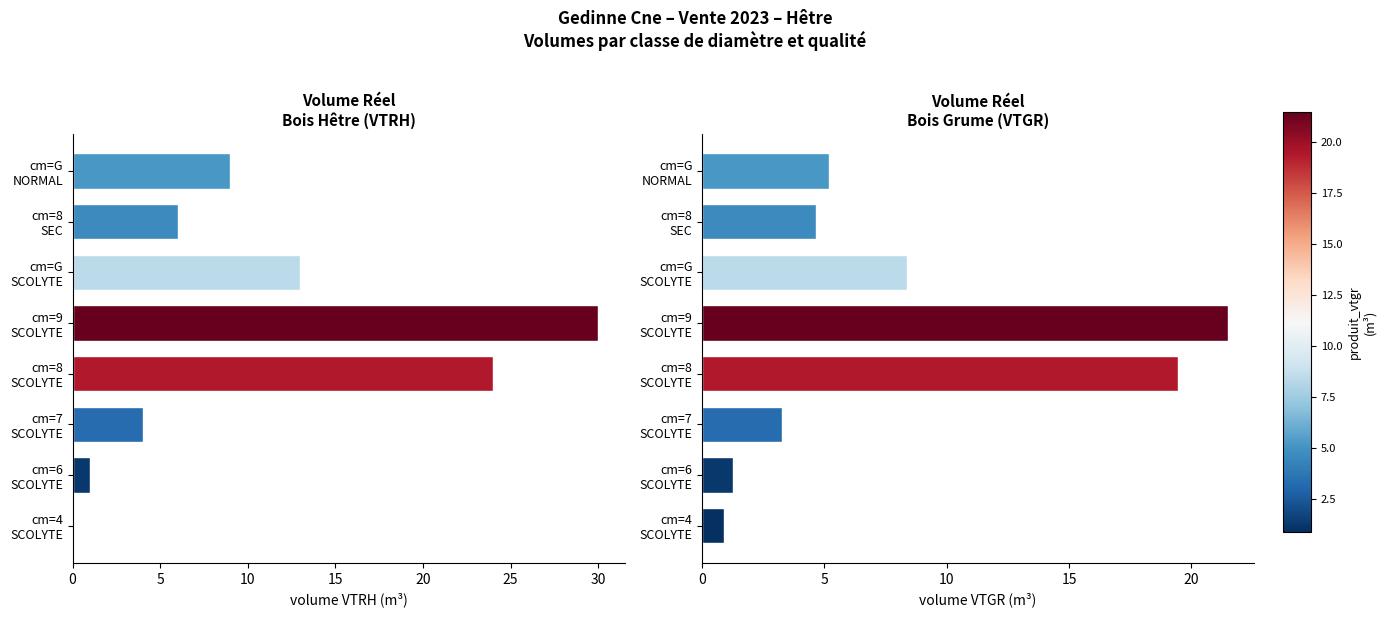

Which category has the highest value in the produit_vtrh series?

cm=9
SCOLYTE